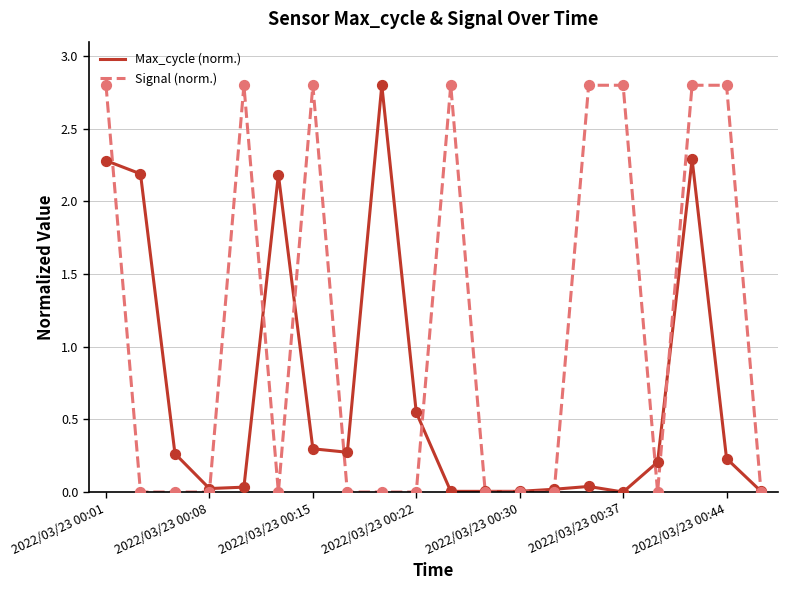

Which series has the largest total across all categories?

Signal (norm.)